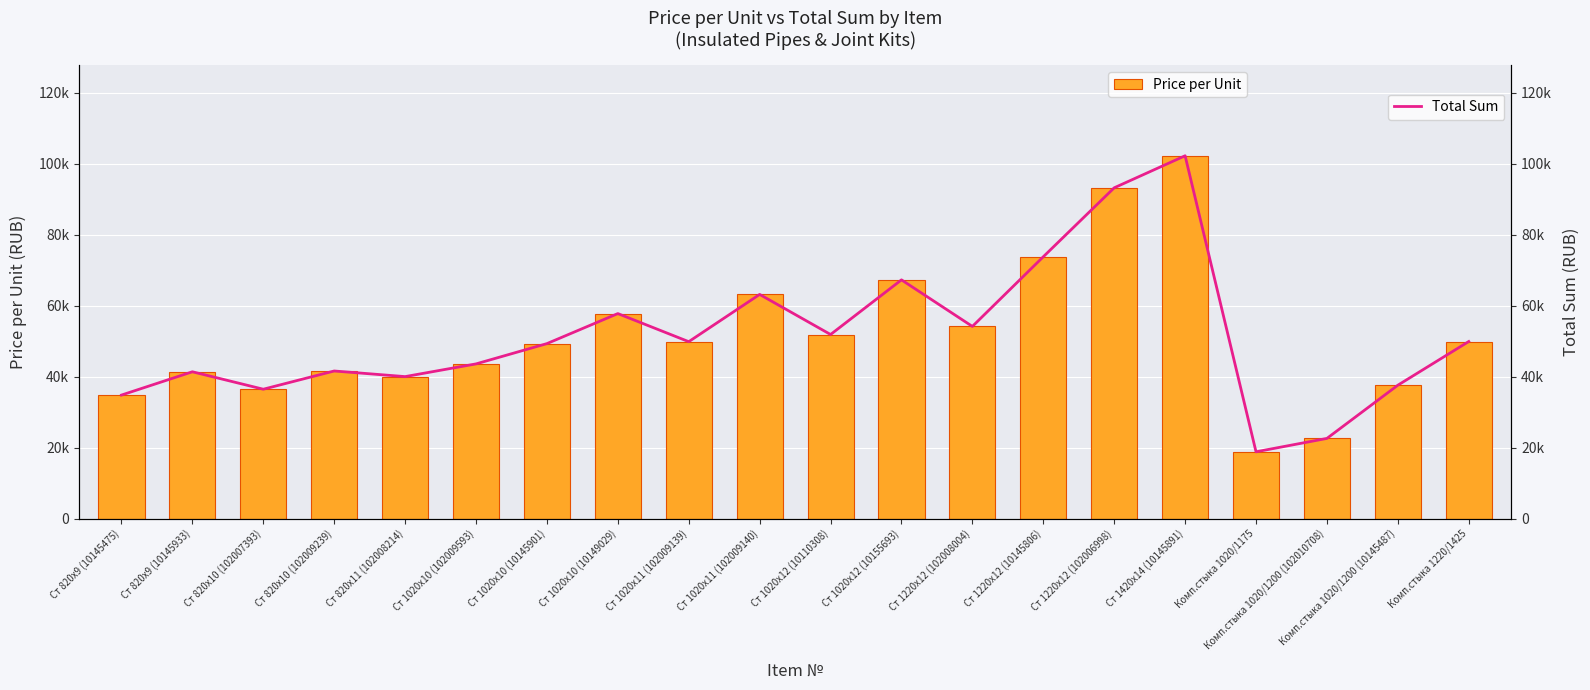

Which category has the lowest value in the Price per Unit series?

Комп.стыка 1020/1175